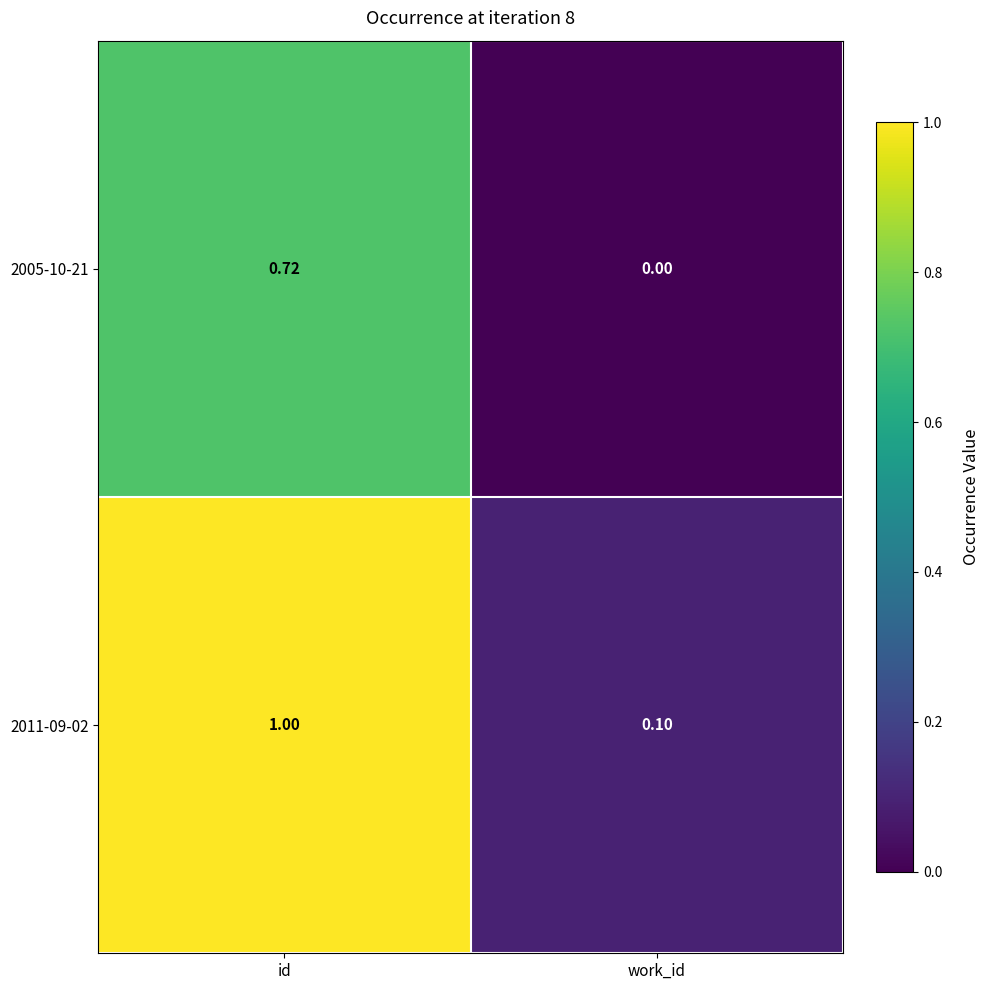

List the labels in order of 2005-10-21 value, smallest first.

work_id, id